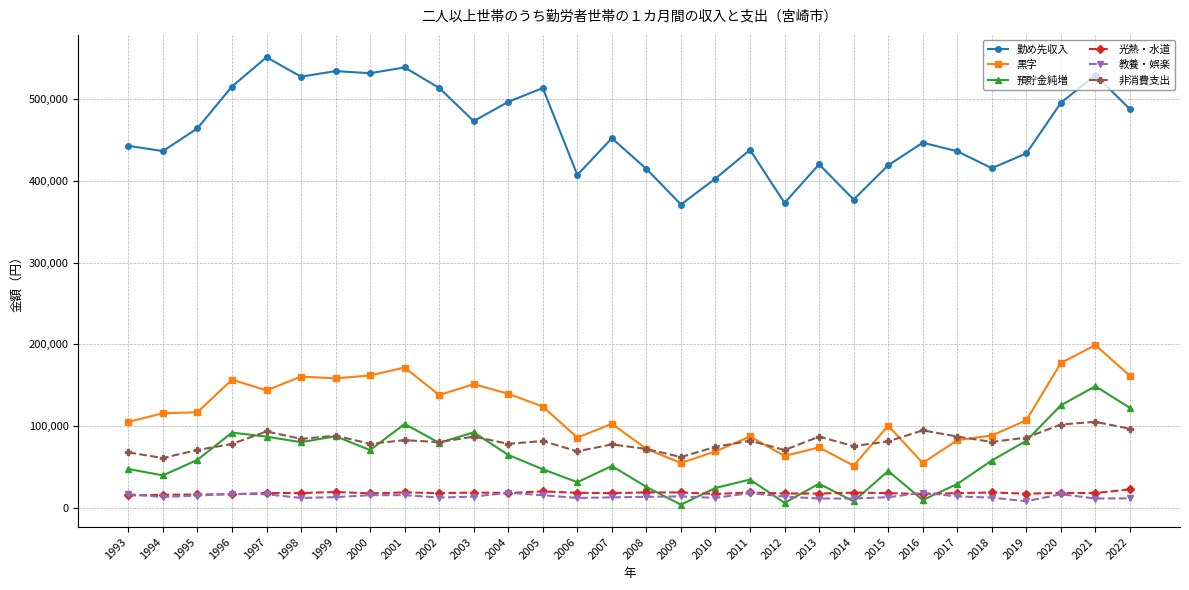

Between 2000 and 2013, which series saw the biggest shift?

勤め先収入